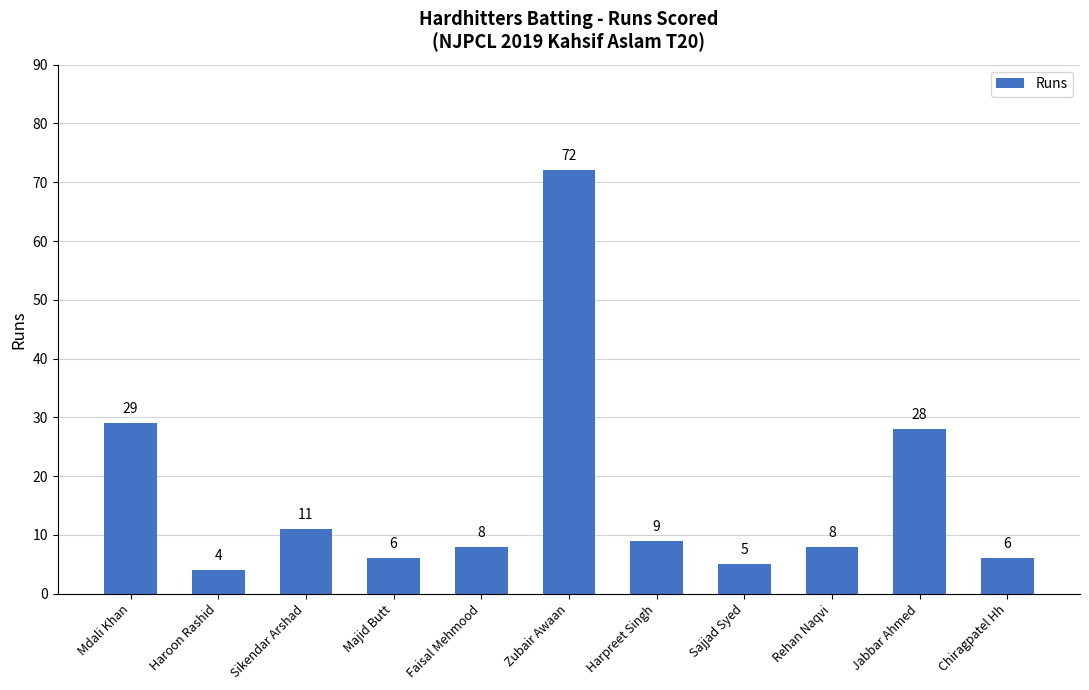

What position from the left is Zubair Awaan?

6